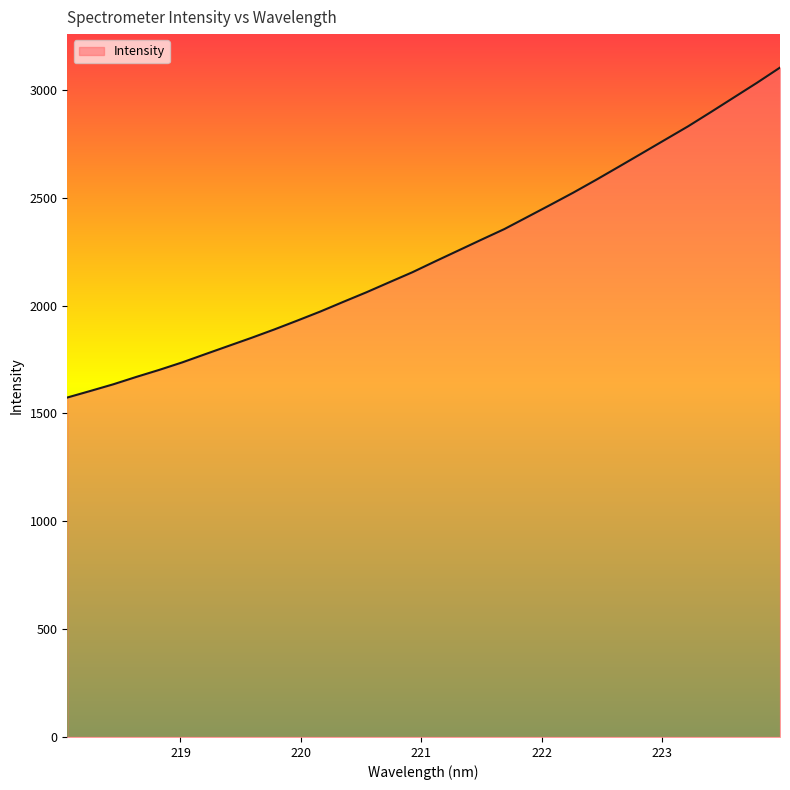

What is the minimum value shown in the chart?

1573.9